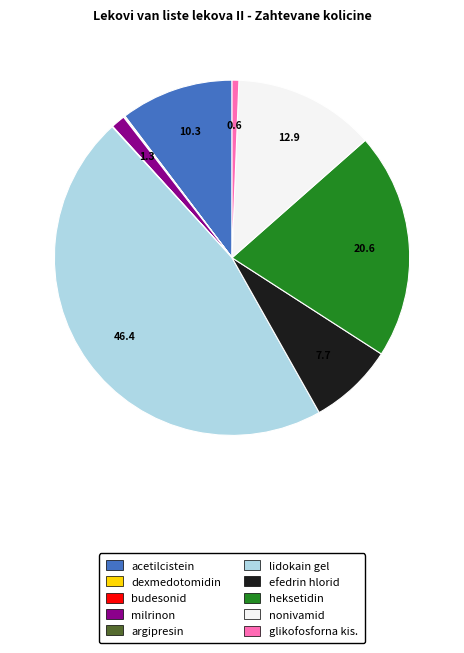

What is the largest slice in the pie chart?

lidokain gel